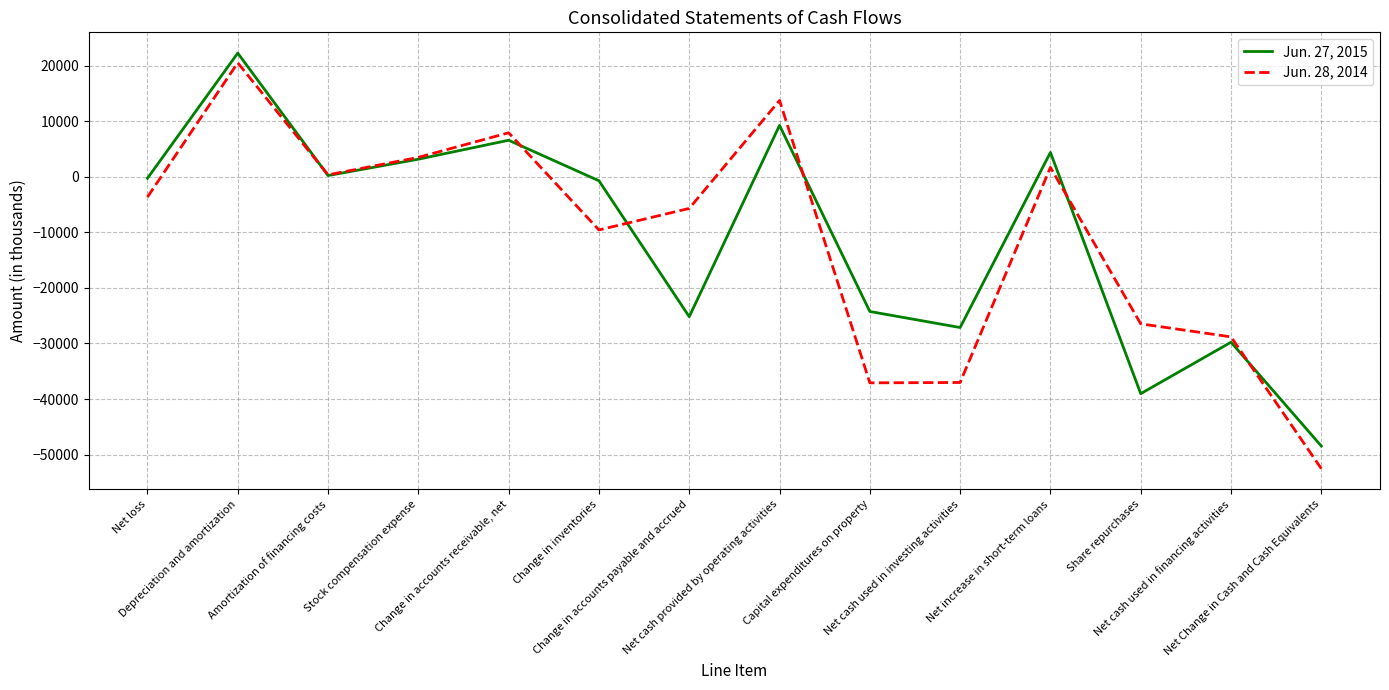

What position from the left is Depreciation and amortization?

2